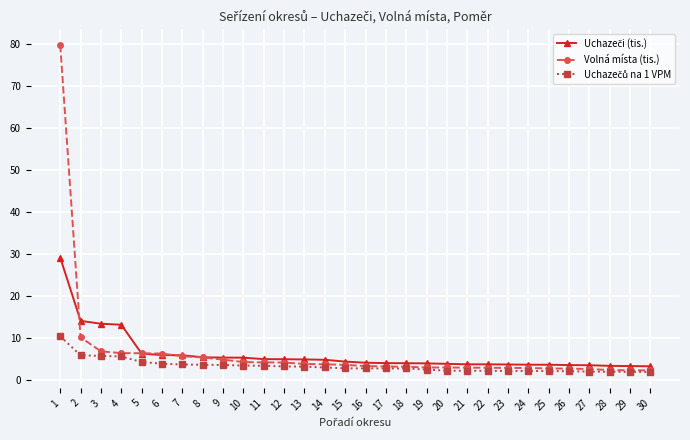

What is the spread (max minus min) of values at 19?

1.5